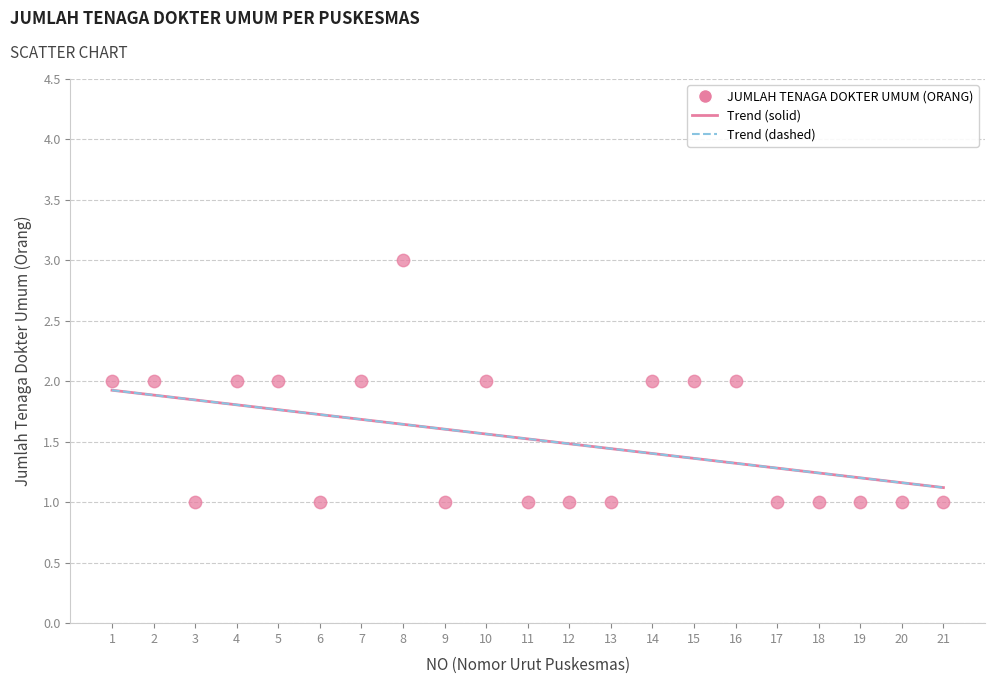

List the coordinates of all points as (X, Y) pairs, reading left to right.

(1, 2)  (2, 2)  (3, 1)  (4, 2)  (5, 2)  (6, 1)  (7, 2)  (8, 3)  (9, 1)  (10, 2)  (11, 1)  (12, 1)  (13, 1)  (14, 2)  (15, 2)  (16, 2)  (17, 1)  (18, 1)  (19, 1)  (20, 1)  (21, 1)